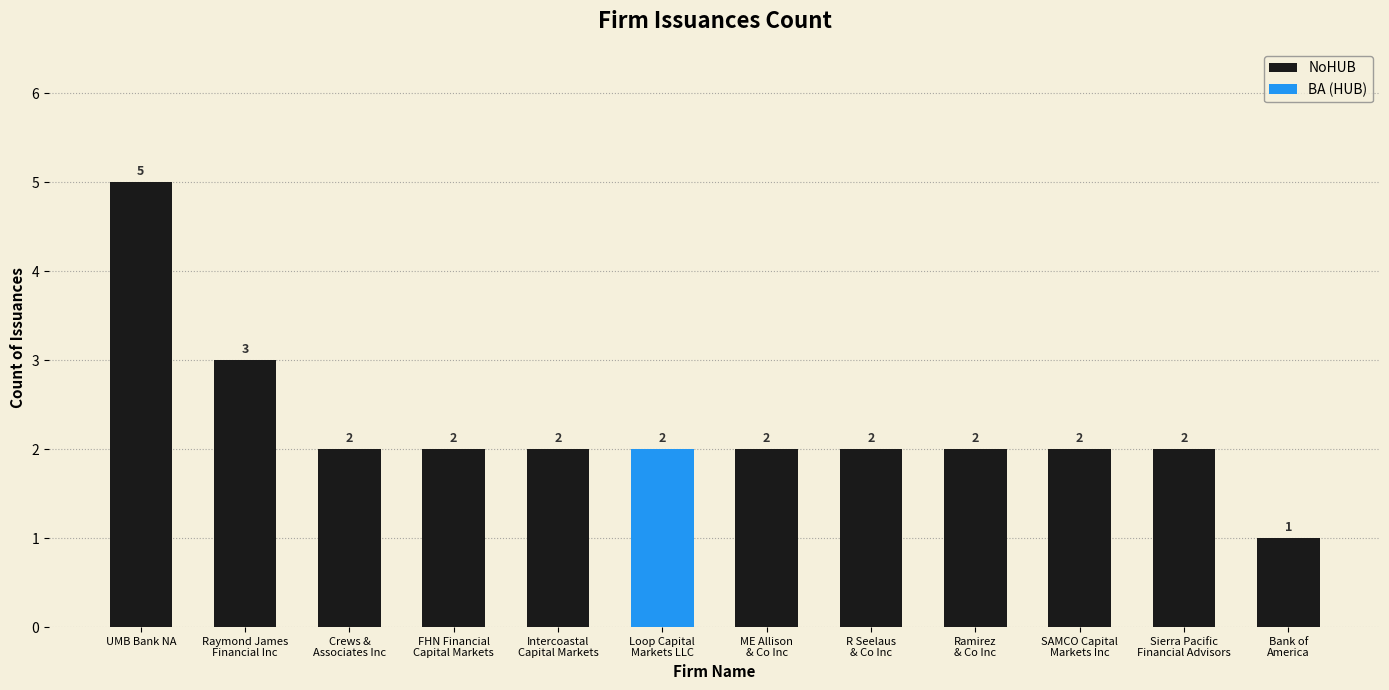

Is it true that the value at UMB Bank NA is 9?

False